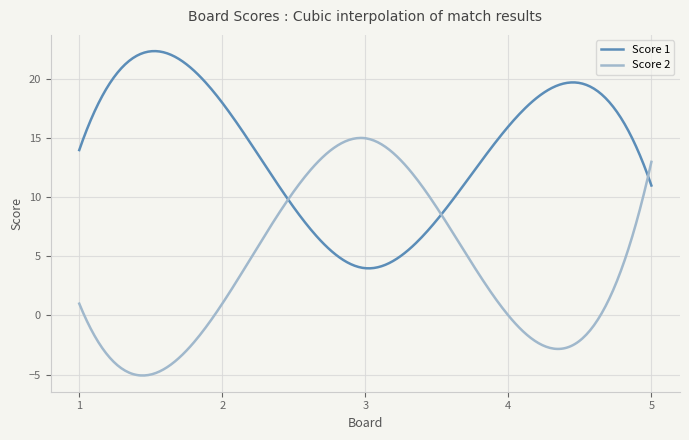

Which series has the largest total across all categories?

Score 1